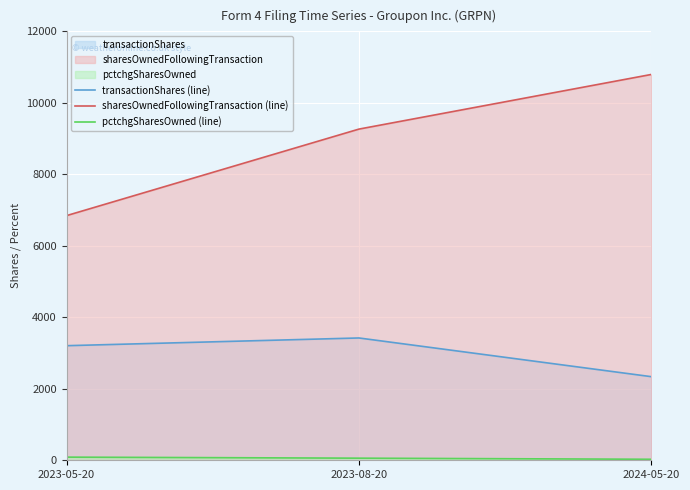

Which series has the largest range (max minus min)?

sharesOwnedFollowingTransaction (line)